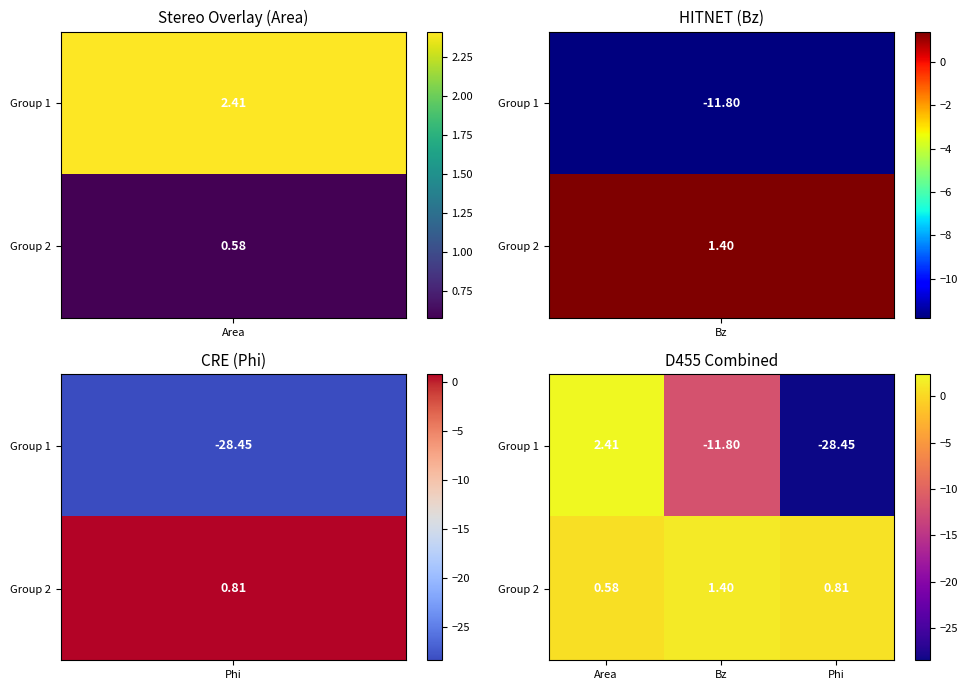

At which category is the sum across all series the highest?

Area